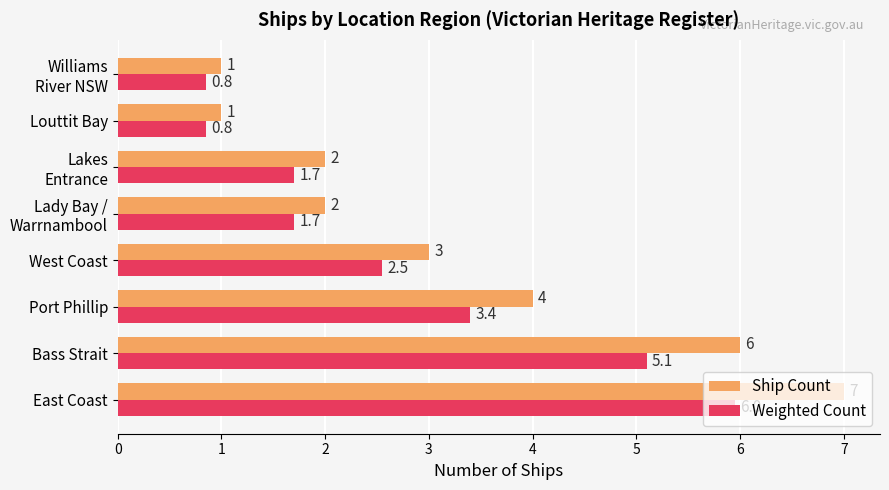

Rank the series at East Coast from highest to lowest value.

Ship Count, Weighted Count